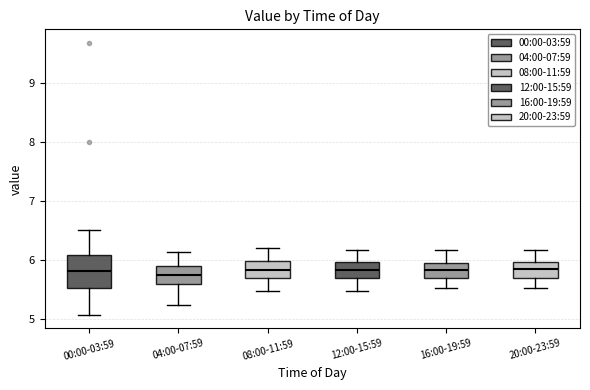

Which box is the tallest, from its lower edge to its upper edge?

00:00-03:59